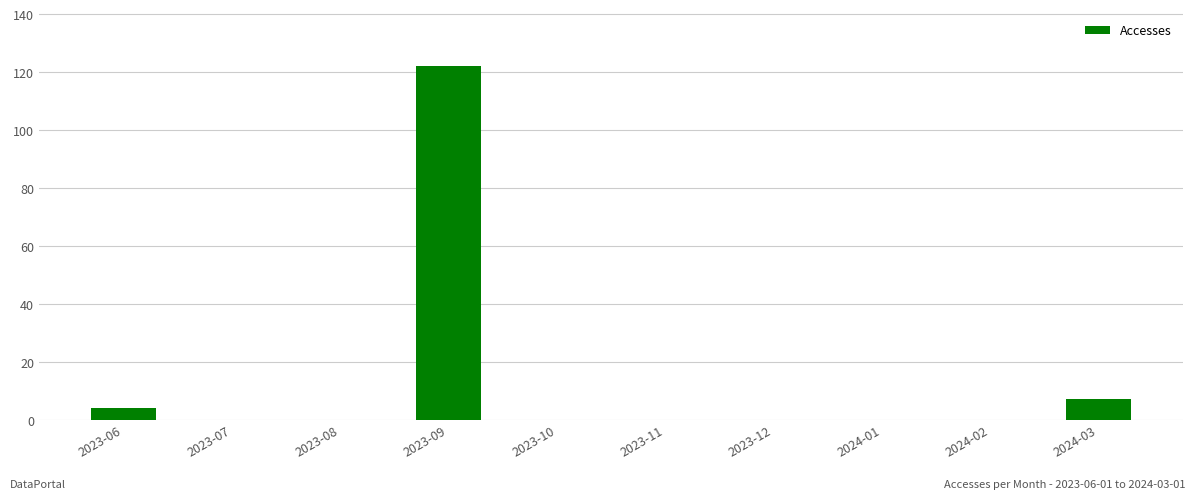

Does the chart contain stacked bars?

No